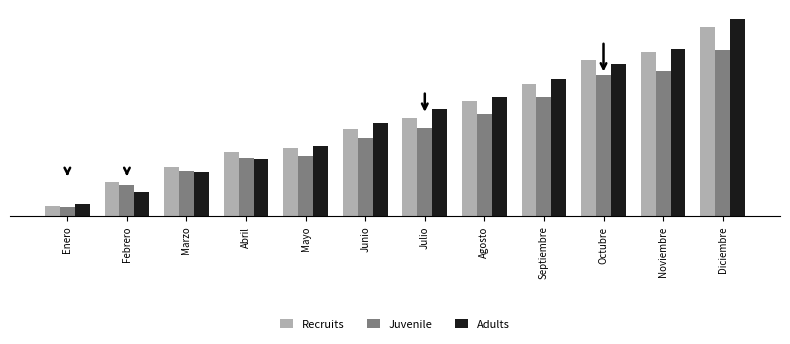

At which category does the chart reach its peak across all series?

Diciembre